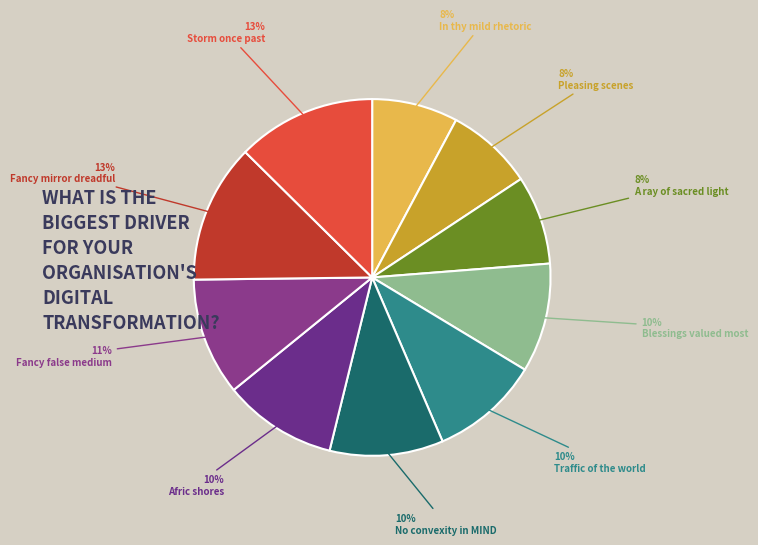

Count the number of slices in the pie.

10